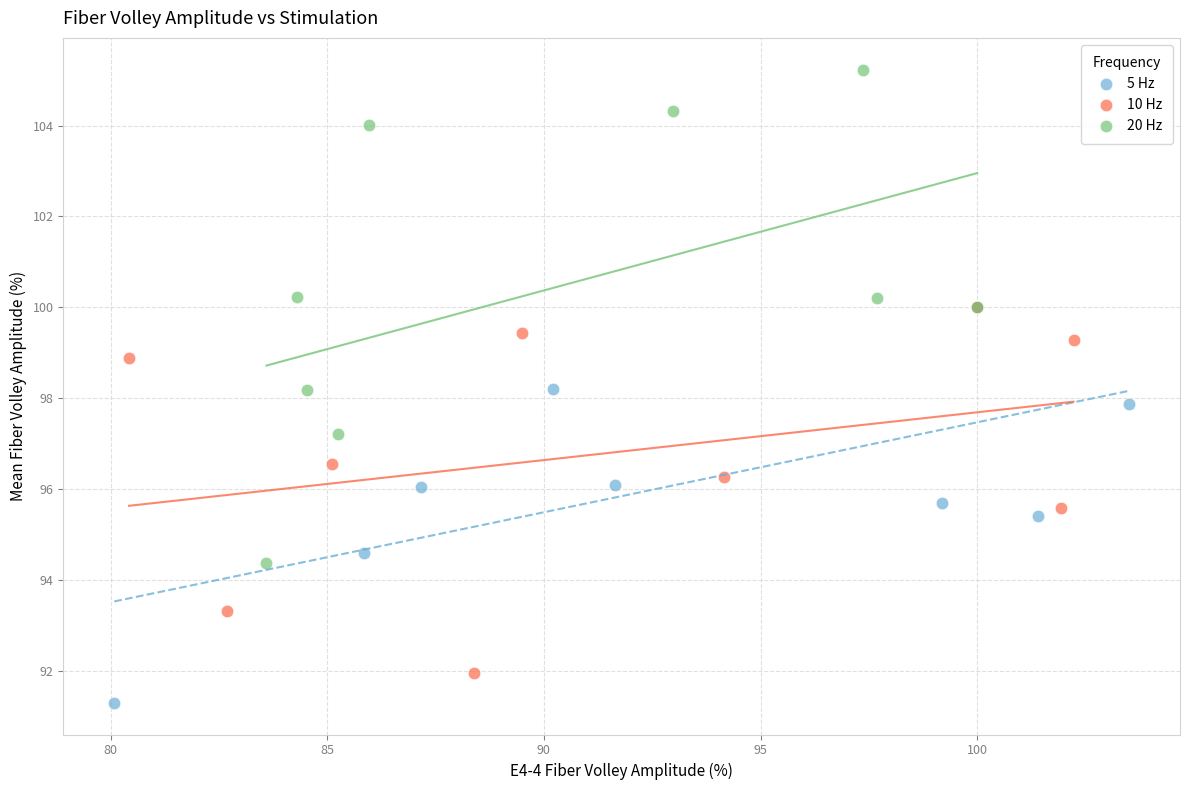

Which series reaches the maximum Y coordinate?

20 Hz